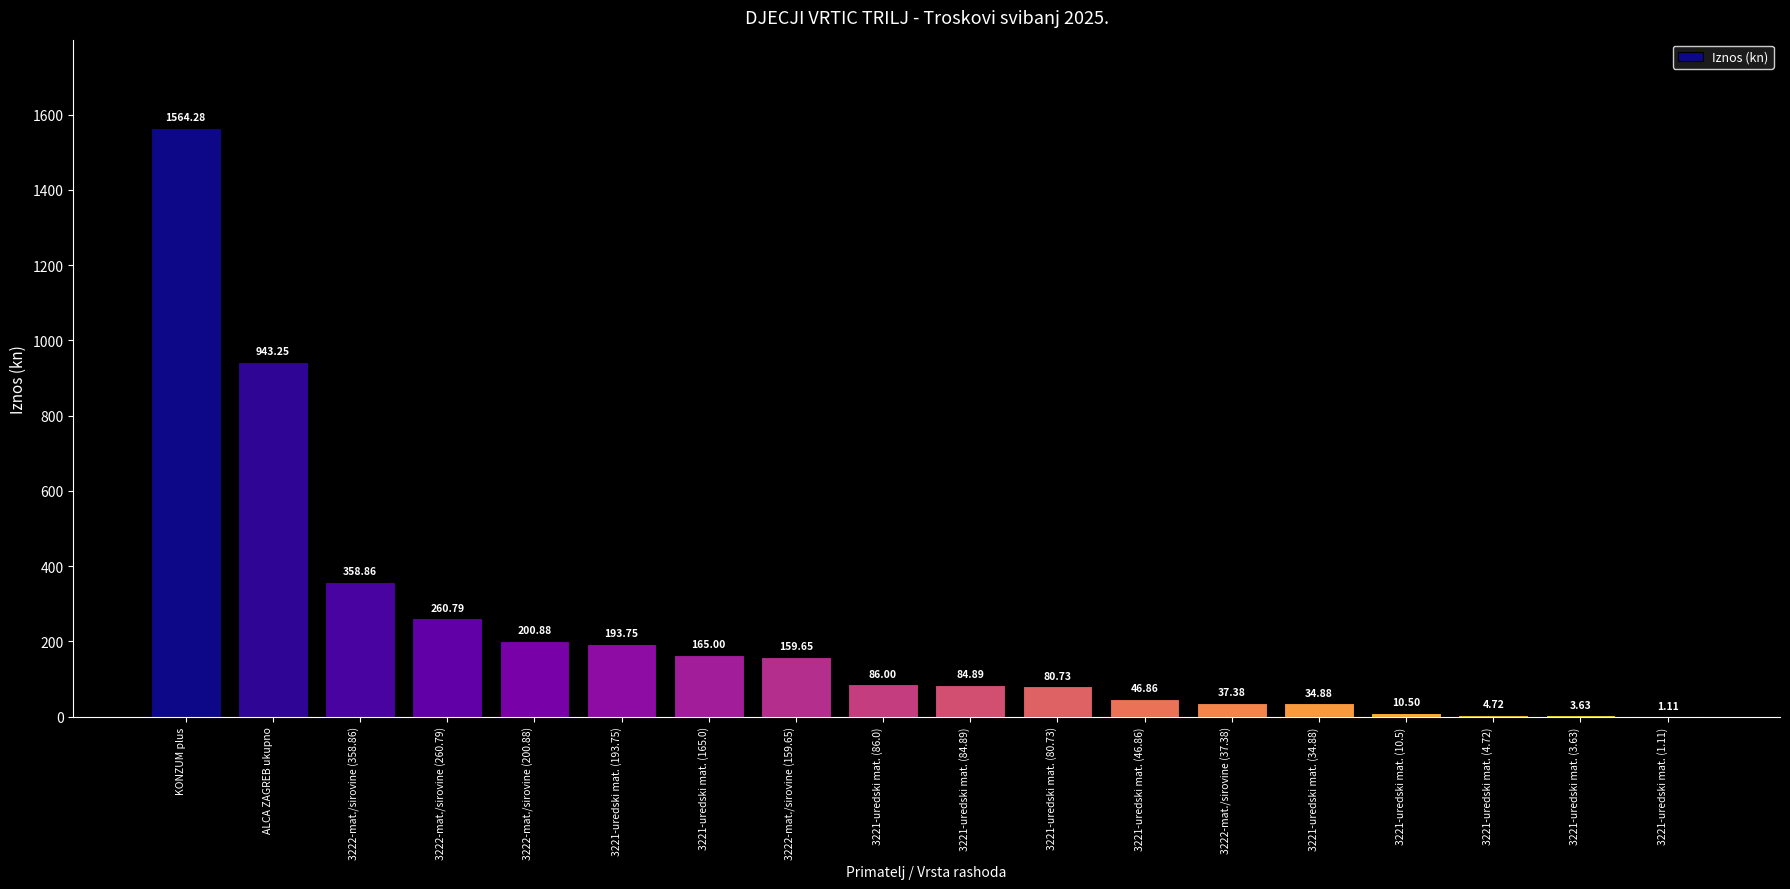

What is the change in value from KONZUM plus to 3222-mat./sirovine (260.79)?

-1303.5